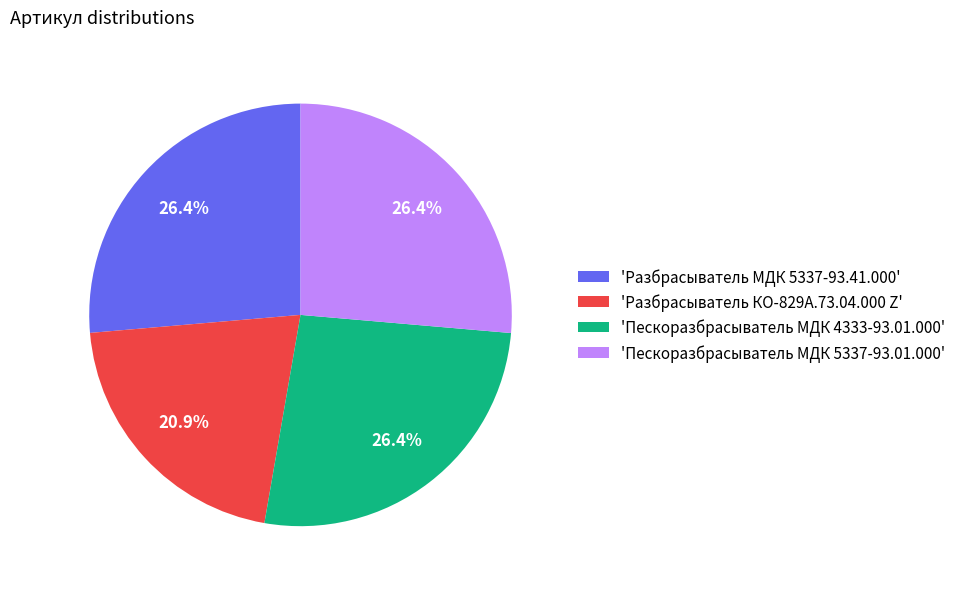

Combined, what portion of the pie is 'Пескоразбрасыватель МДК 5337-93.01.000' and 'Разбрасыватель КО-829А.73.04.000 Z'?

47.3%